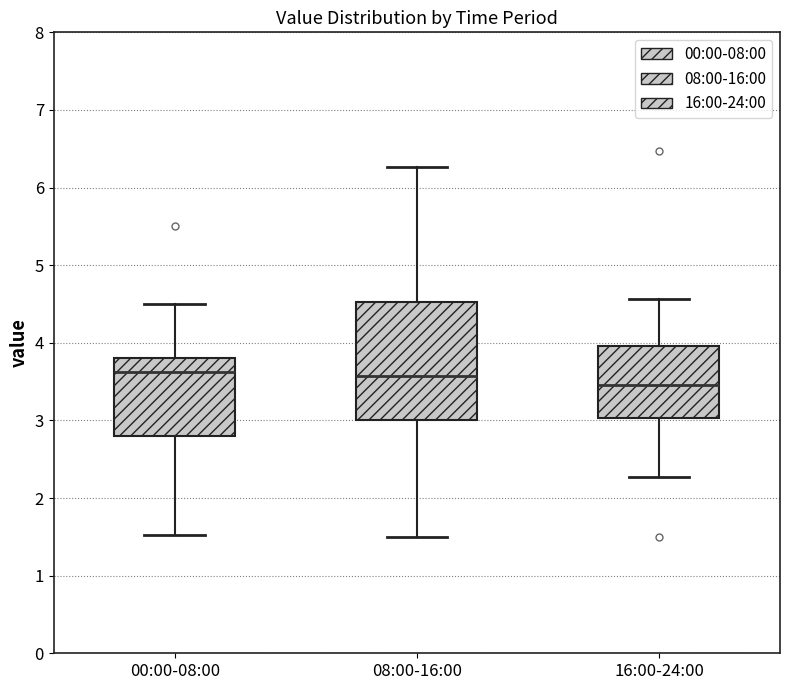

Where does the lower whisker of the box for 08:00-16:00 end on the y-axis? The values are not printed on the chart, so give them approximately, as read against the axis.

1.5